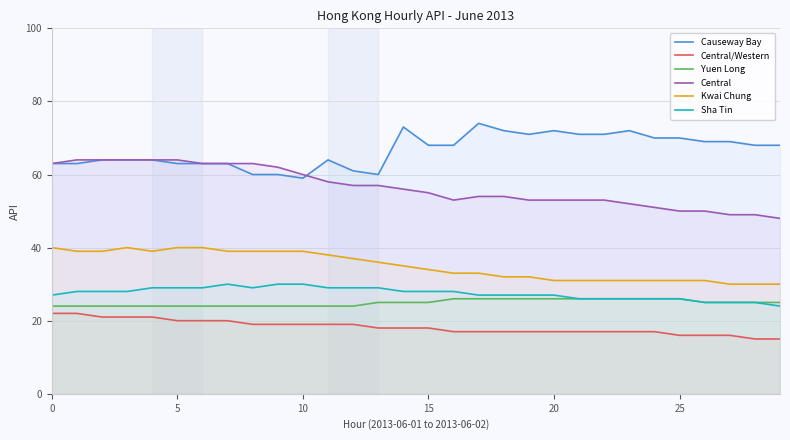

Which series has the largest total across all categories?

Causeway Bay